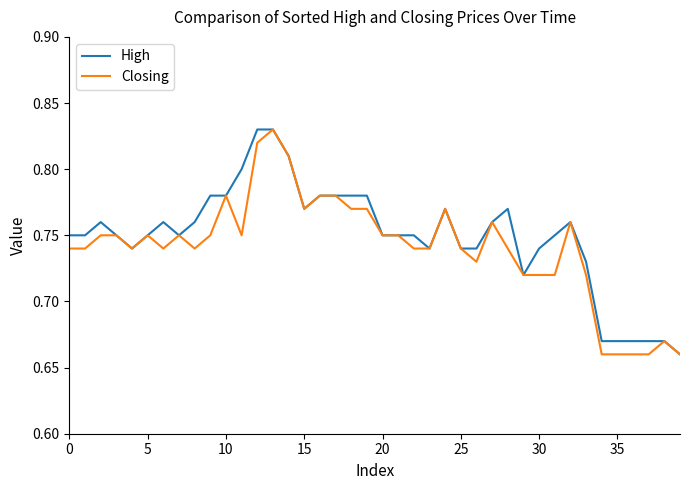

Does the chart display data point markers on the line(s)?

No